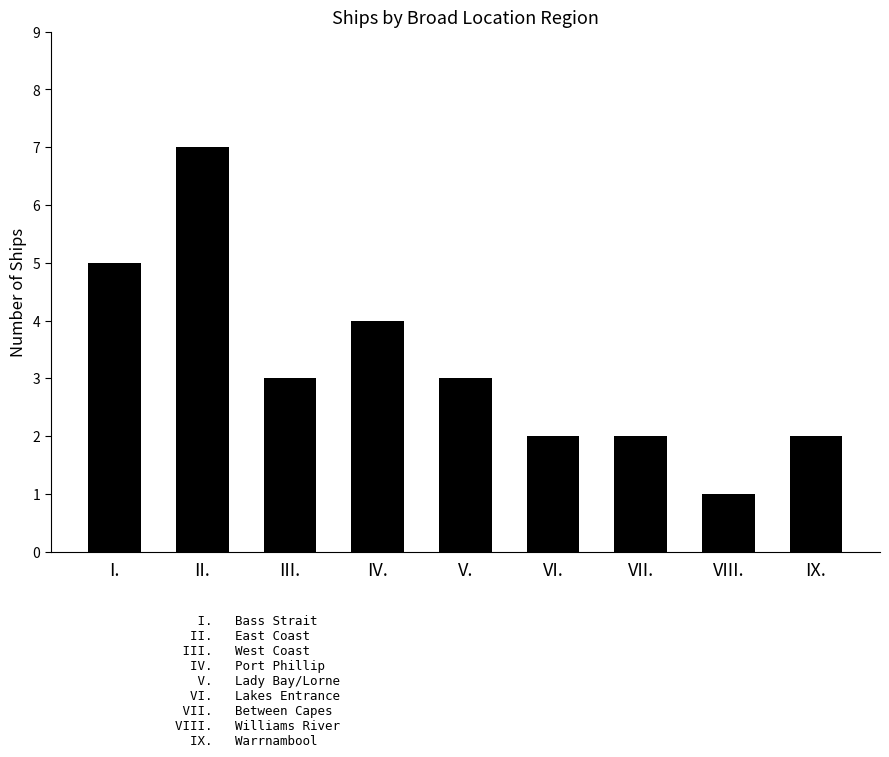

What is the average value?

3